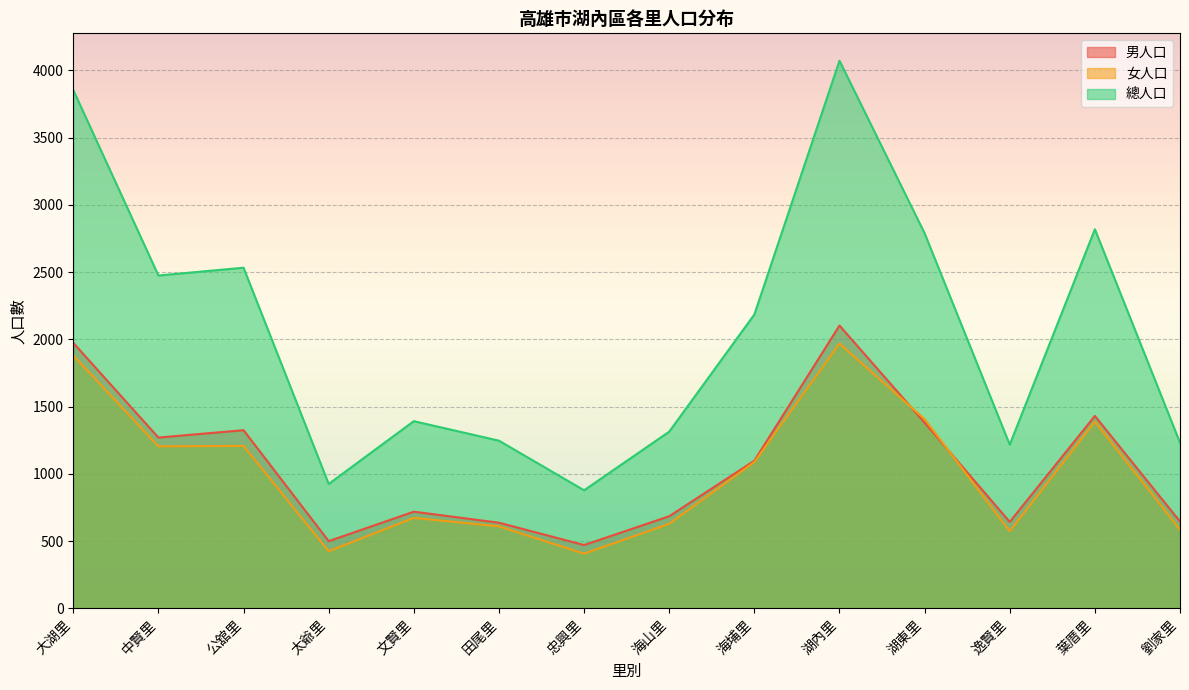

What are all the series names shown in the legend?

男人口, 女人口, 總人口